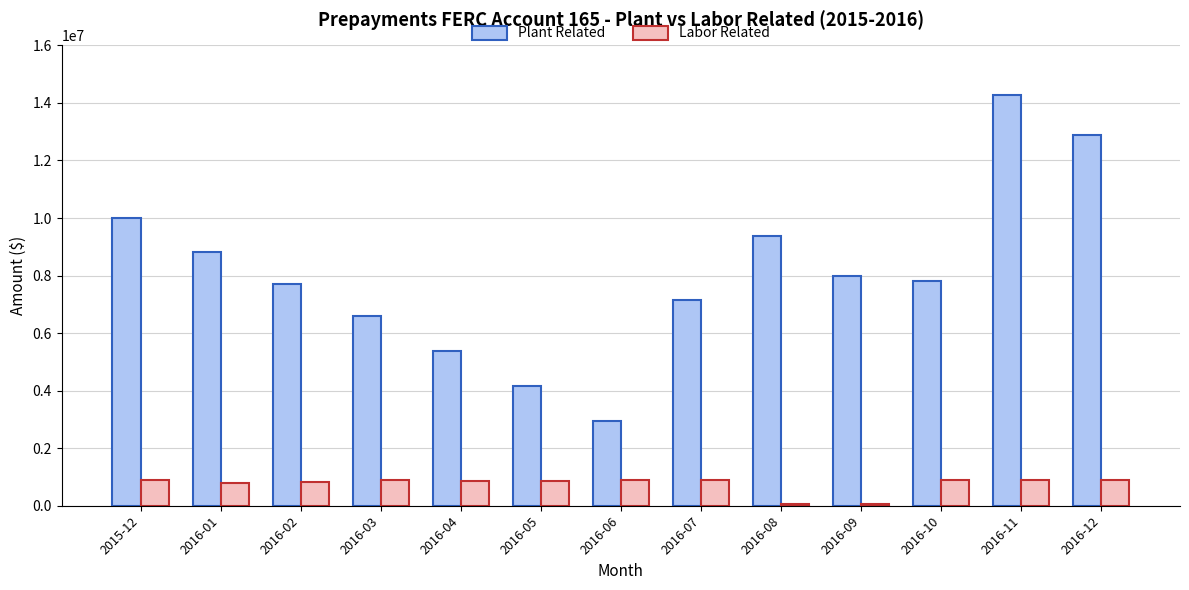

How many groups of bars are there?

13